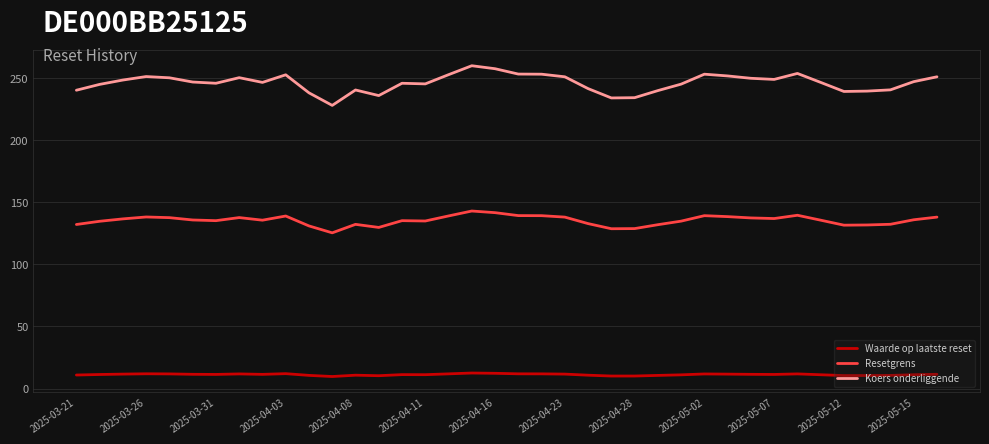

True or false: Waarde op laatste reset and Resetgrens cross at least once.

False